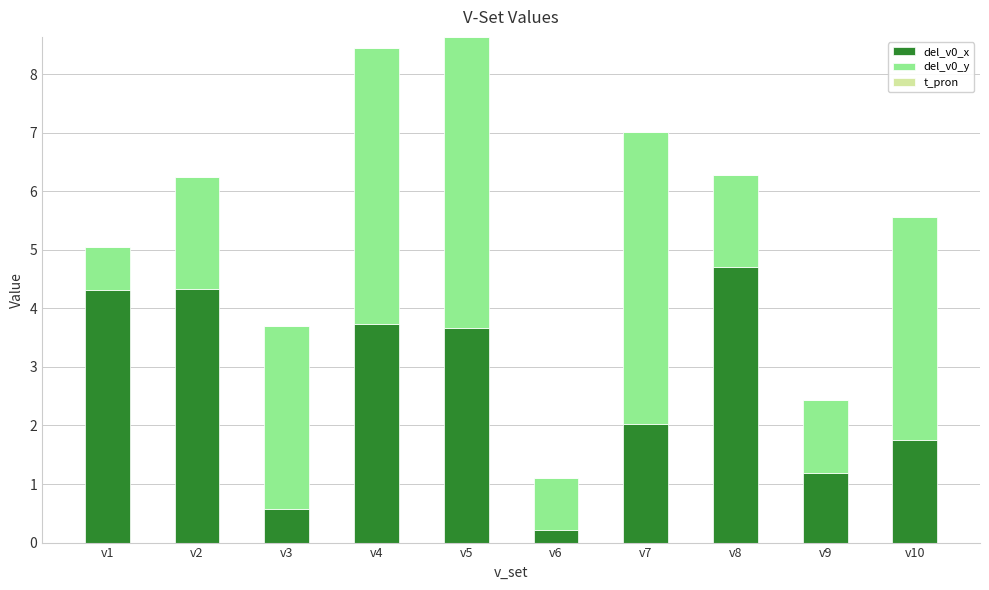

Reading right to left, list the values for the del_v0_x series.

v10=1.8	v9=1.2	v8=4.7	v7=2.0	v6=0.2	v5=3.7	v4=3.7	v3=0.6	v2=4.3	v1=4.3